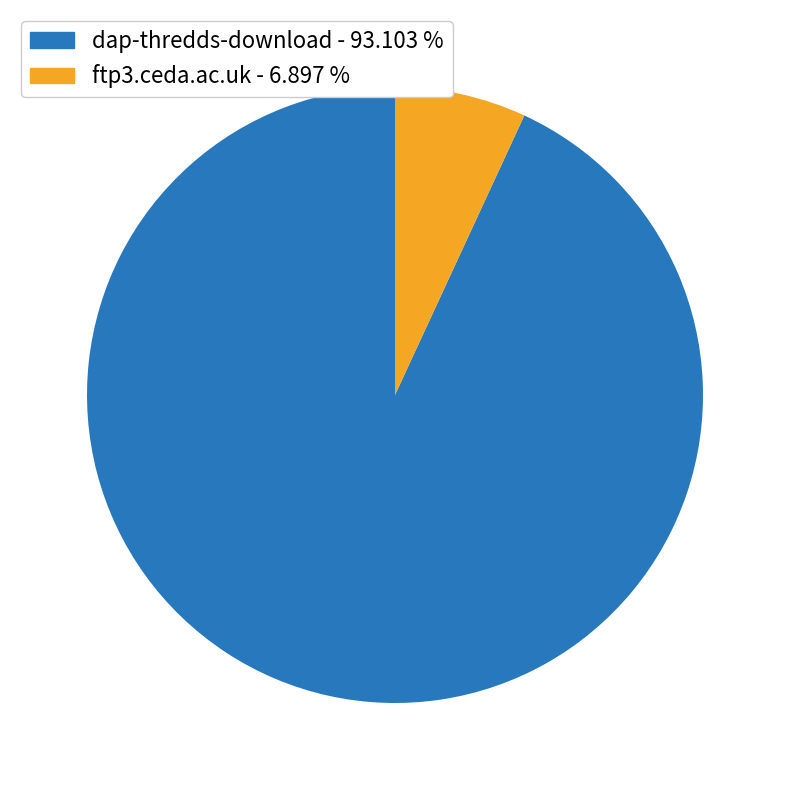

How many slices are in this pie chart?

2